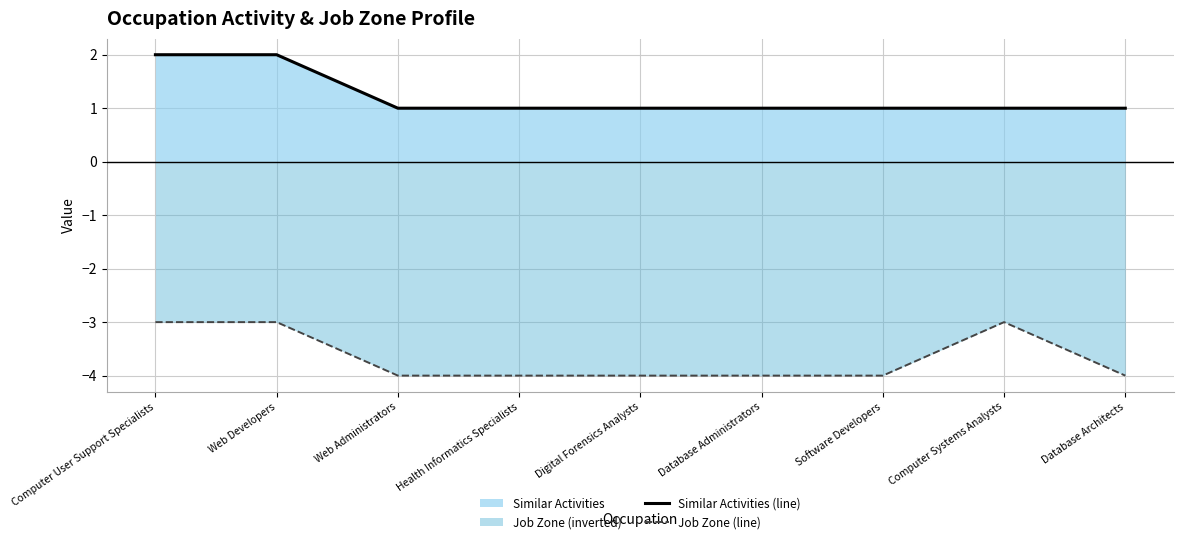

How many lines are shown in the chart?

2